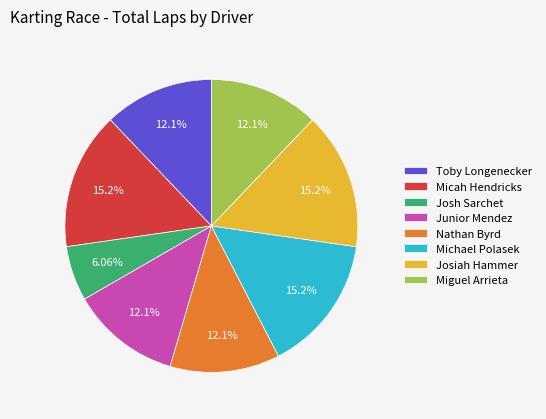

Does Josh Sarchet account for over 50% of the chart?

No